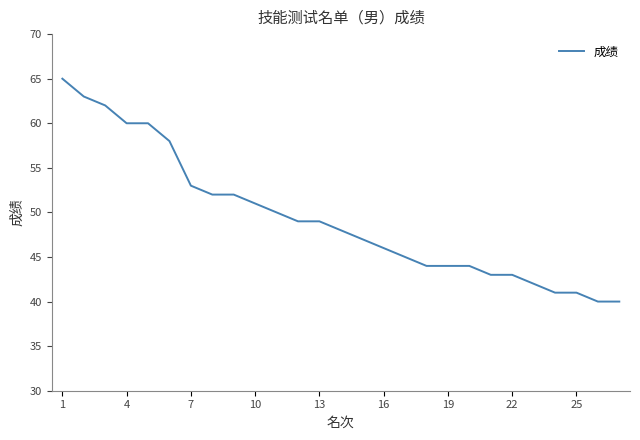

What is the maximum value shown in the chart?

65